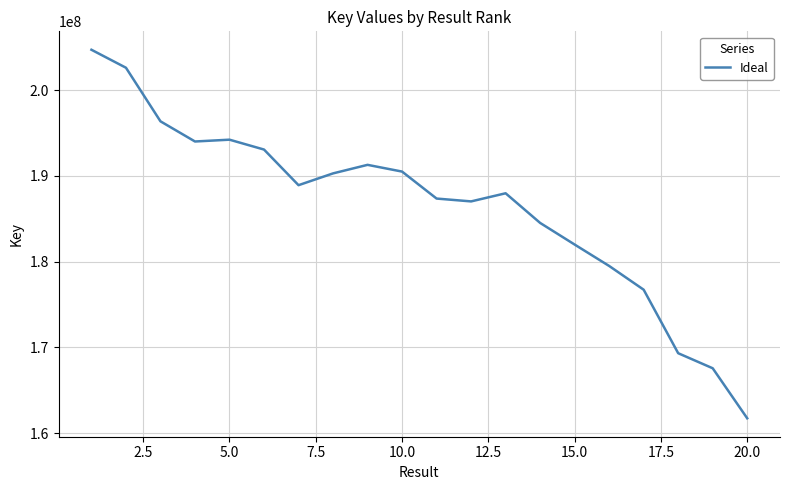

What is the difference between the maximum and minimum values?

42984350